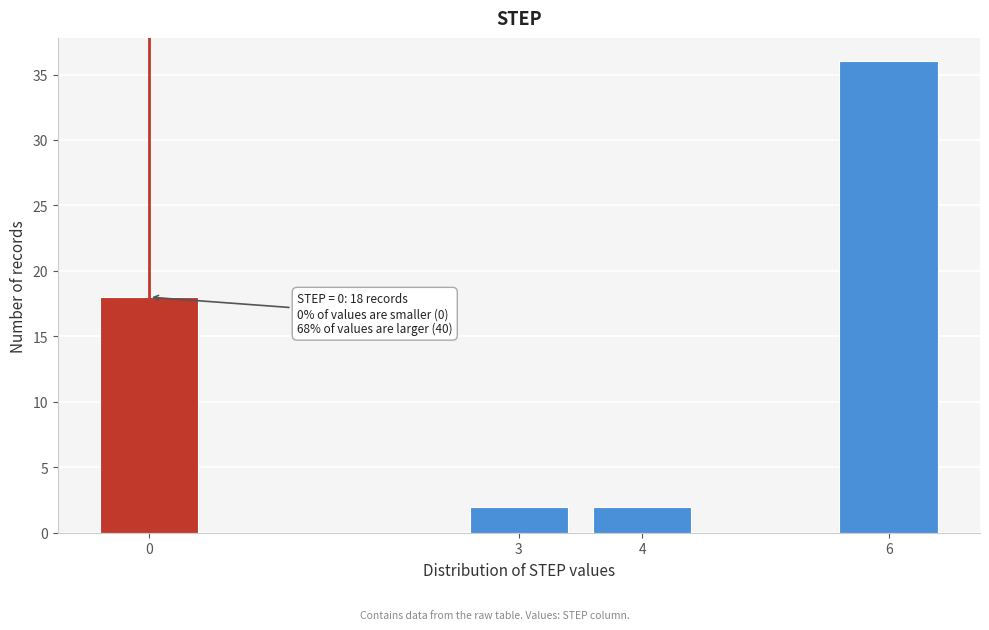

Reading left to right, what are all the values shown in this chart?

0=18	3=2	4=2	6=36